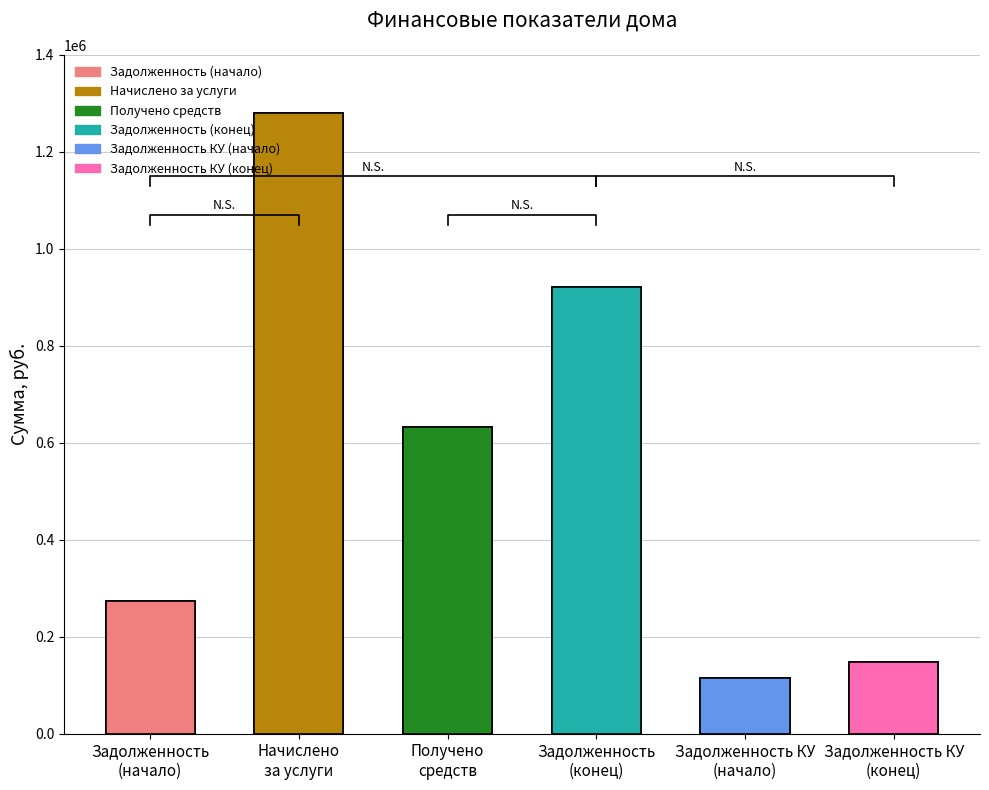

Reading right to left, what are all the values shown in this chart?

148178.1	115739.1	920367.8	633406.3	1280212.8	273561.4